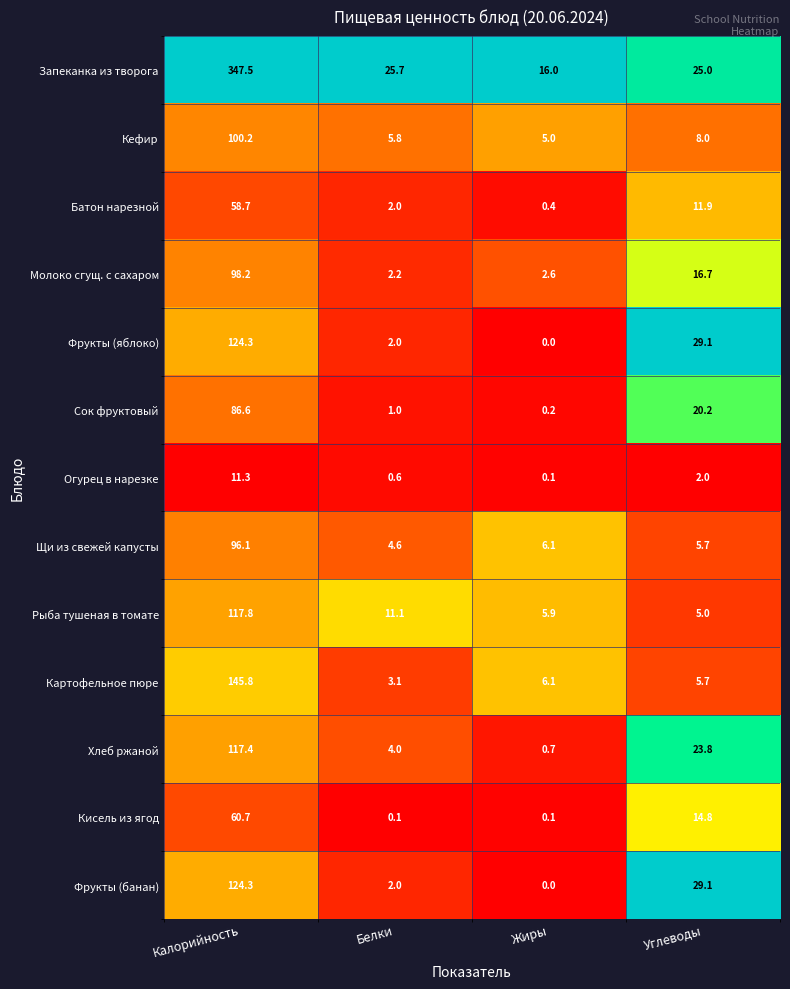

At which category does the chart reach its peak across all series?

Калорийность